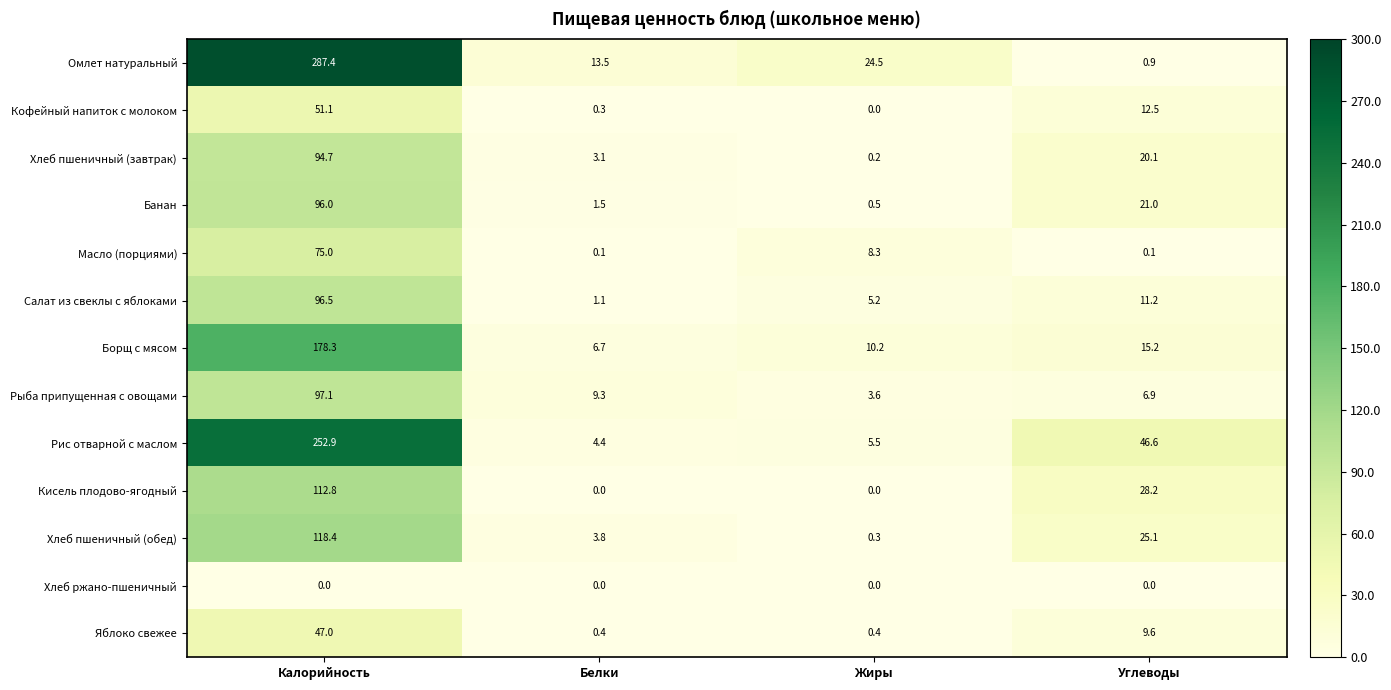

List the series in order of their peak value, lowest first.

Хлеб ржано-пшеничный, Яблоко свежее, Кофейный напиток с молоком, Масло (порциями), Хлеб пшеничный (завтрак), Банан, Салат из свеклы с яблоками, Рыба припущенная с овощами, Кисель плодово-ягодный, Хлеб пшеничный (обед), Борщ с мясом, Рис отварной с маслом, Омлет натуральный